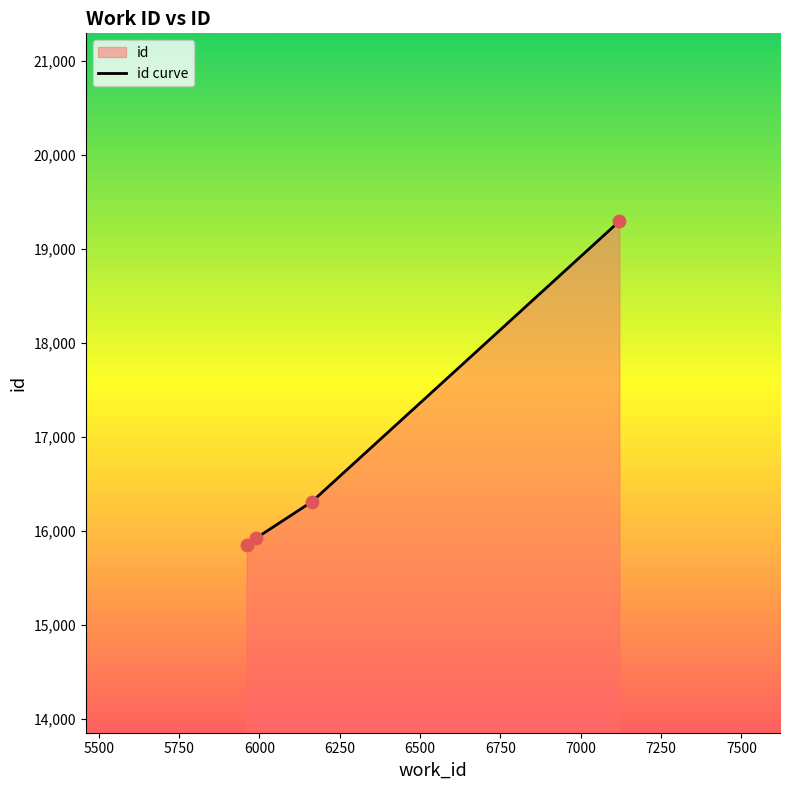

What is the sum of all values?

67386